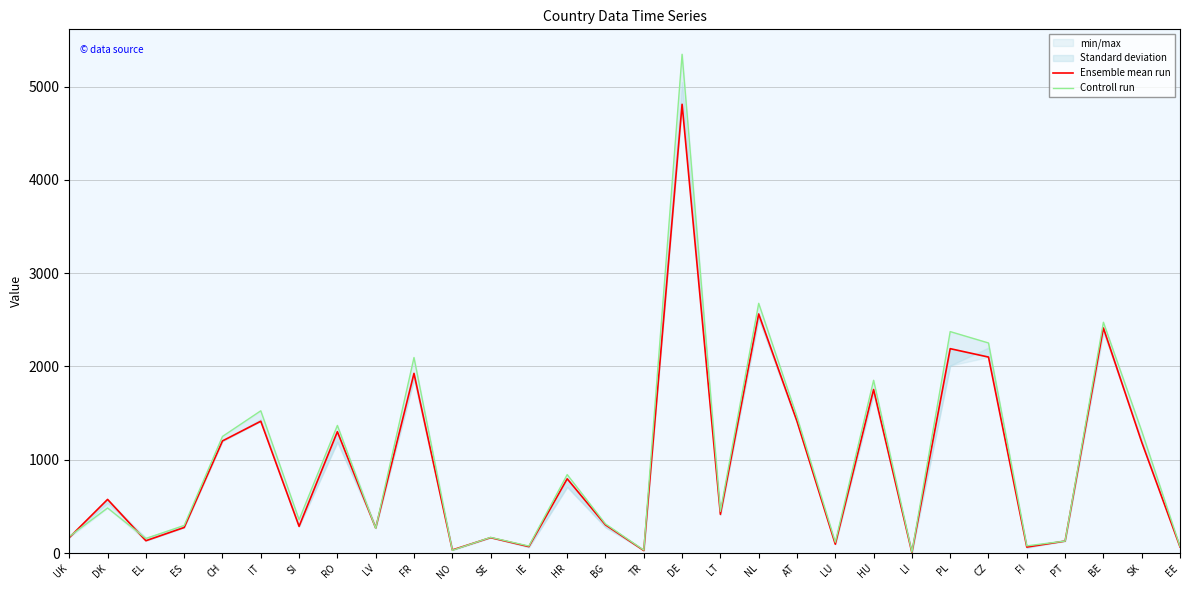

True or false: Ensemble mean run has more than 1 interior local peaks.

True